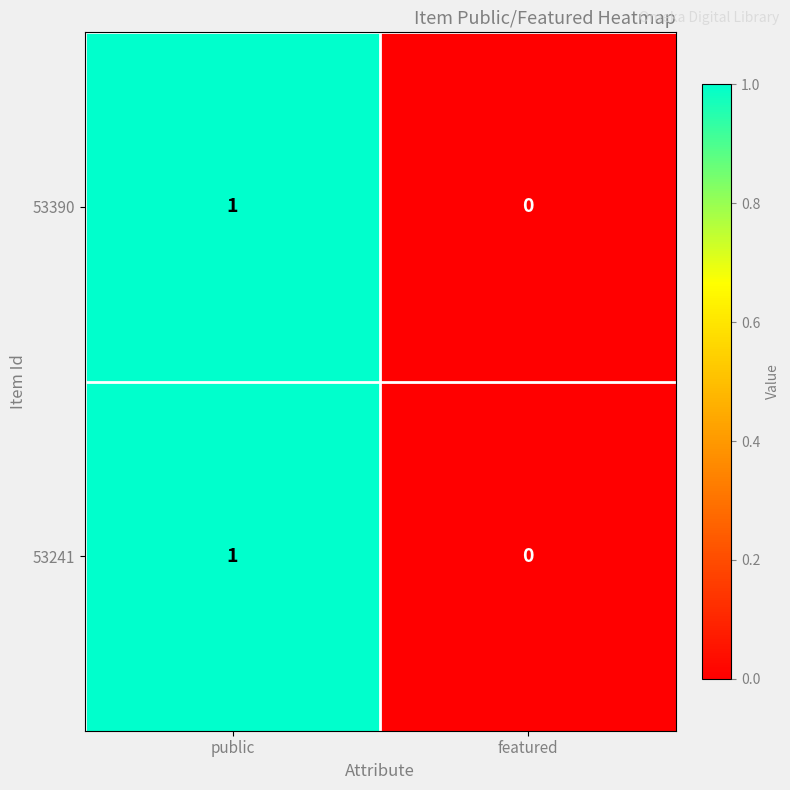

The value of 53241 at public is 1. True or false?

True